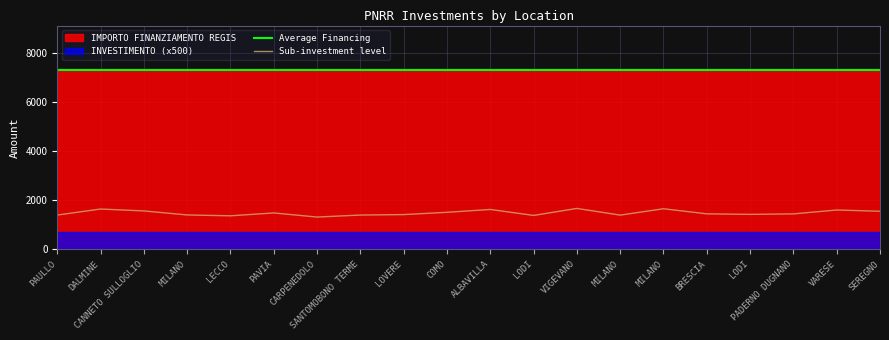

Reading left to right, extract all data points from this chart.

Average Financing: PAULLO=7301.0	DALMINE=7301.0	CANNETO SULLOGLIO=7301.0	MILANO=7301.0	LECCO=7301.0	PAVIA=7301.0	CARPENEDOLO=7301.0	SANTOMOBONO TERME=7301.0	LOVERE=7301.0	COMO=7301.0	ALBAVILLA=7301.0	LODI=7301.0	VIGEVANO=7301.0	MILANO=7301.0	MILANO=7301.0	BRESCIA=7301.0	LODI=7301.0	PADERNO DUGNANO=7301.0	VARESE=7301.0	SEREGNO=7301.0
Sub-investment level: PAULLO=1397.1	DALMINE=1643.1	CANNETO SULLOGLIO=1565.1	MILANO=1401.1	LECCO=1366.1	PAVIA=1483.1	CARPENEDOLO=1315.1	SANTOMOBONO TERME=1397.1	LOVERE=1416.1	COMO=1509.1	ALBAVILLA=1625.1	LODI=1382.1	VIGEVANO=1667.1	MILANO=1394.1	MILANO=1654.1	BRESCIA=1446.1	LODI=1425.1	PADERNO DUGNANO=1444.1	VARESE=1603.1	SEREGNO=1552.1